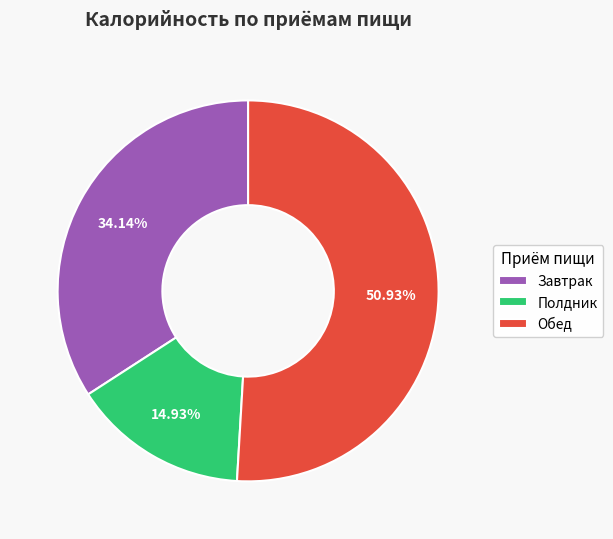

Approximately how many times larger is the value at Обед compared to Полдник?

3.4